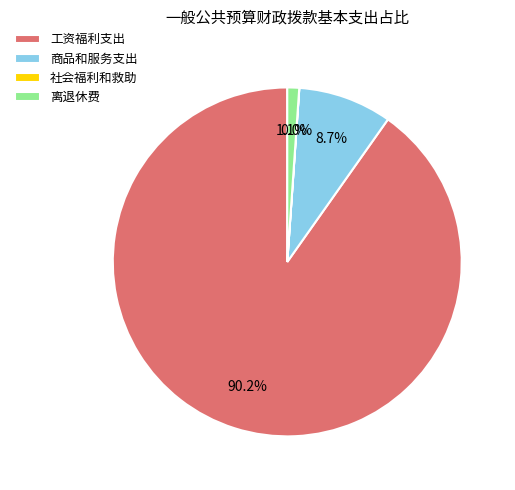

Between 工资福利支出 and 离退休费, which is larger?

工资福利支出